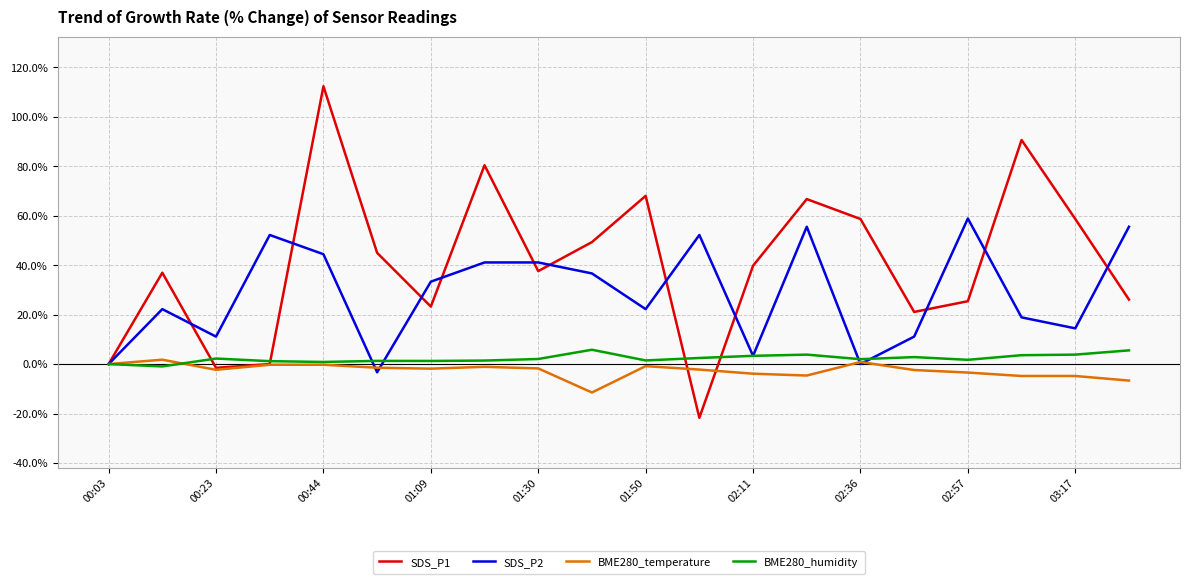

What is the difference between the maximum and minimum values in the BME280_temperature series?

13.3